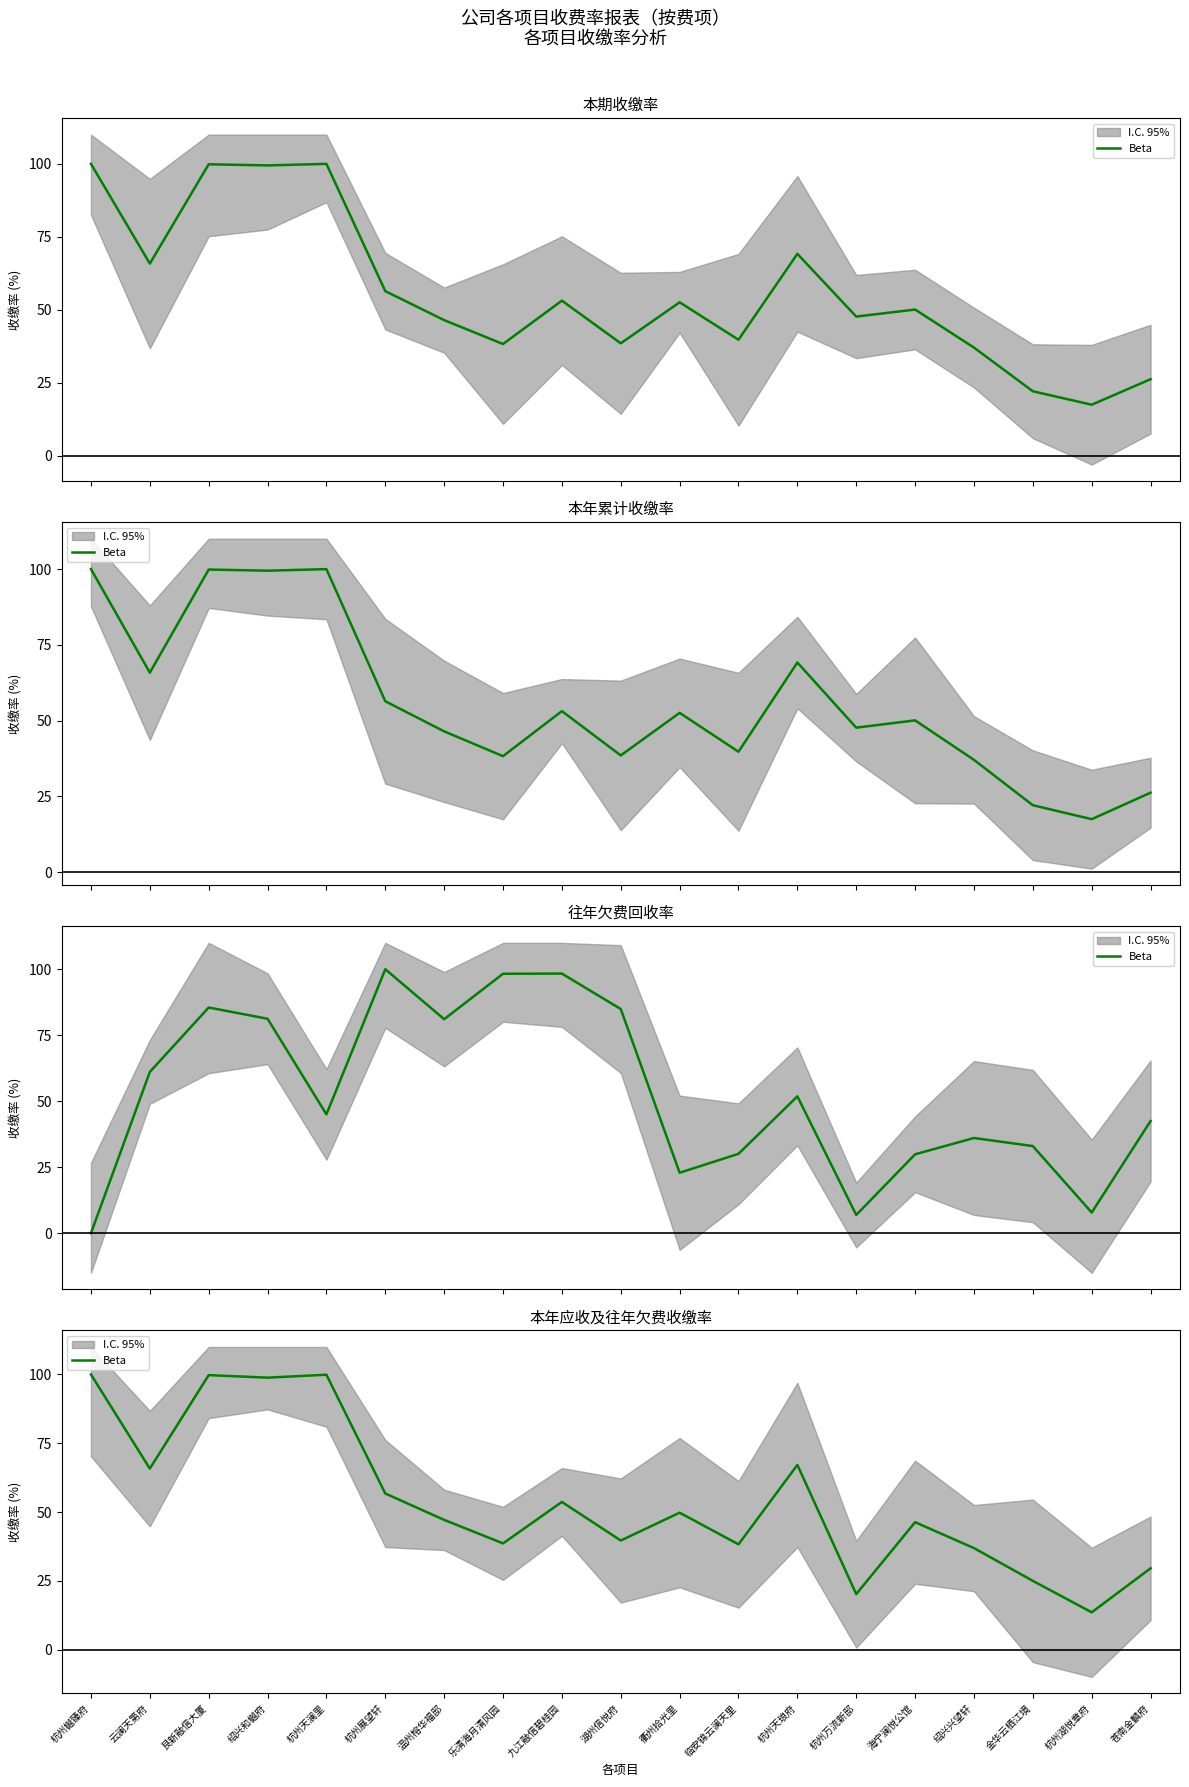

List the labels in order of value, smallest first.

杭州湖悦章府, 杭州万流新邸, 金华云栖江境, 苍南金麟府, 绍兴兴望轩, 临安锦云澜天里, 乐清海月清风园, 湖州信悦府, 海宁澜悦公馆, 温州榕华福邸, 衢州拾光里, 九江融信碧桂园, 杭州展望轩, 云澜天第府, 杭州天琅府, 绍兴和樾府, 艮新融信大厦, 杭州天澜里, 杭州樾臻府